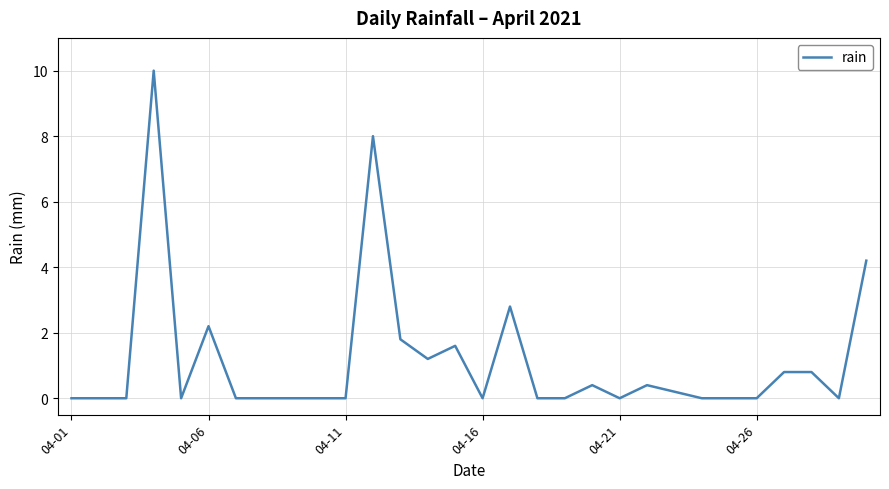

What is the difference between the maximum and minimum values?

10.0